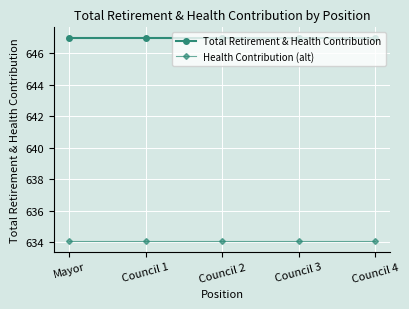

Reading left to right, list all the values displayed in this chart.

Total Retirement & Health Contribution: Mayor=647.0	Council 1=647.0	Council 2=647.0	Council 3=647.0	Council 4=647.0
Health Contribution (alt): Mayor=634.1	Council 1=634.1	Council 2=634.1	Council 3=634.1	Council 4=634.1